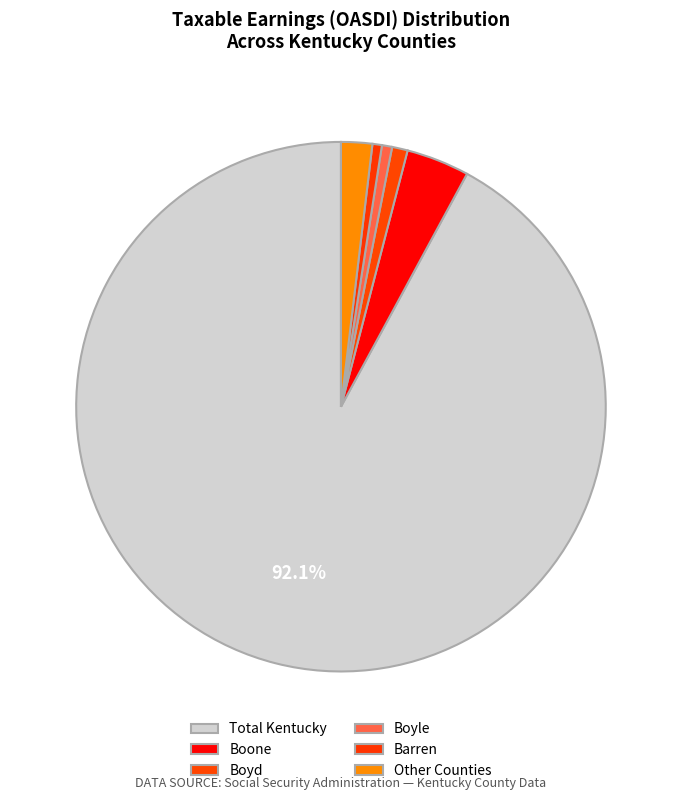

How many segments does this pie chart have?

6